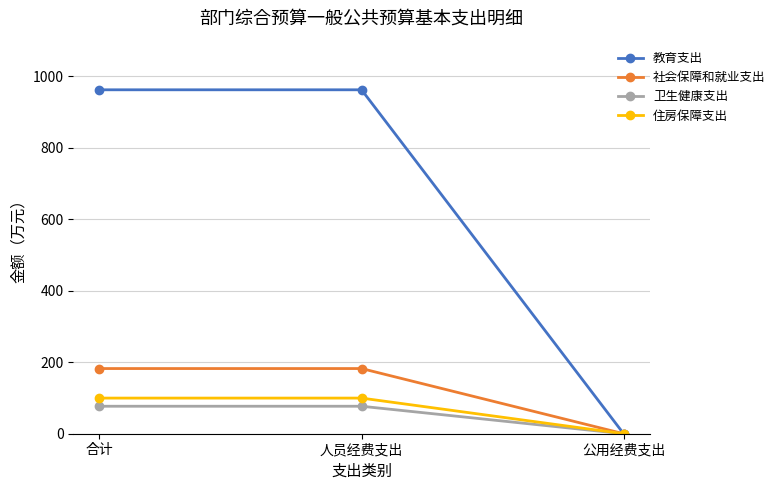

Which category has the lowest value across all series?

公用经费支出